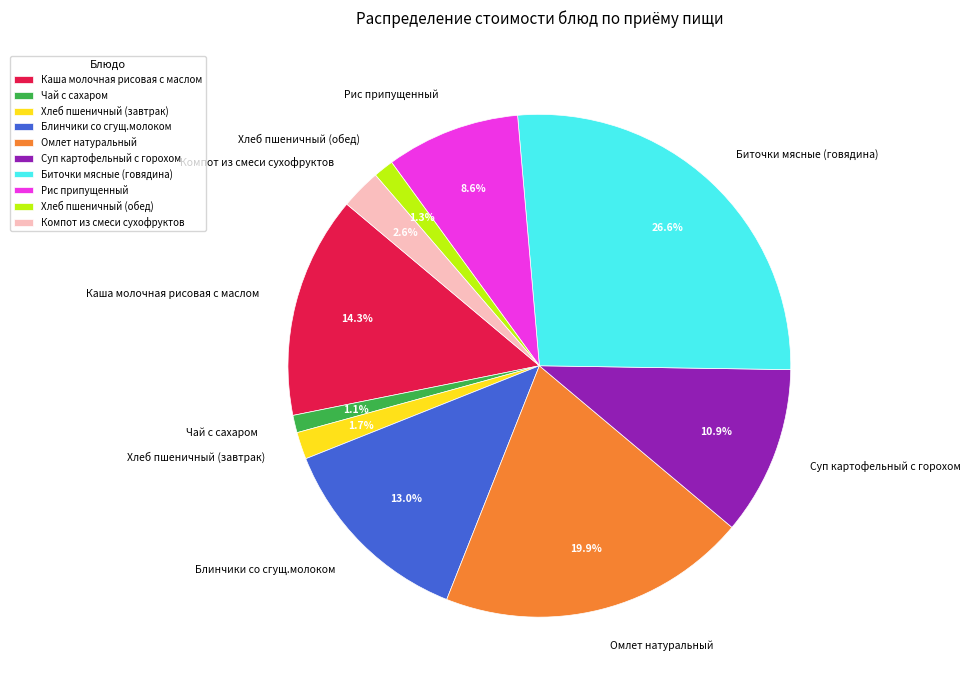

What is the largest slice in the pie chart?

Биточки мясные (говядина)